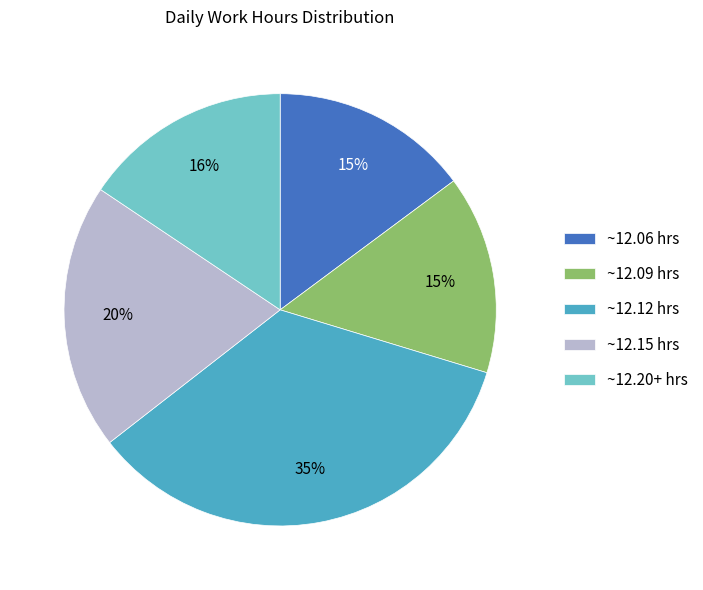

How many slices are in this pie chart?

5